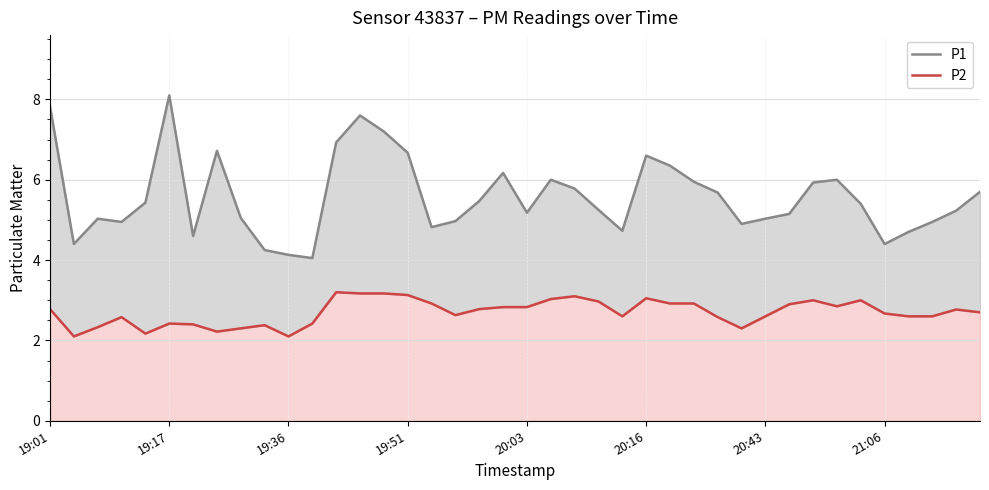

Reading left to right, extract all data points from this chart.

P1: 7.8	4.4	5.0	5.0	5.4	8.1	4.6	6.7	5.0	4.2	4.1	4.0	6.9	7.6	7.2	6.7	4.8	5.0	5.5	6.2	5.2	6.0	5.8	5.2	4.7	6.6	6.3	6.0	5.7	4.9	5.0	5.2	5.9	6.0	5.4	4.4	4.7	5.0	5.2	5.7
P2: 2.8	2.1	2.3	2.6	2.2	2.4	2.4	2.2	2.3	2.4	2.1	2.4	3.2	3.2	3.2	3.1	2.9	2.6	2.8	2.8	2.8	3.0	3.1	3.0	2.6	3.0	2.9	2.9	2.6	2.3	2.6	2.9	3.0	2.9	3.0	2.7	2.6	2.6	2.8	2.7